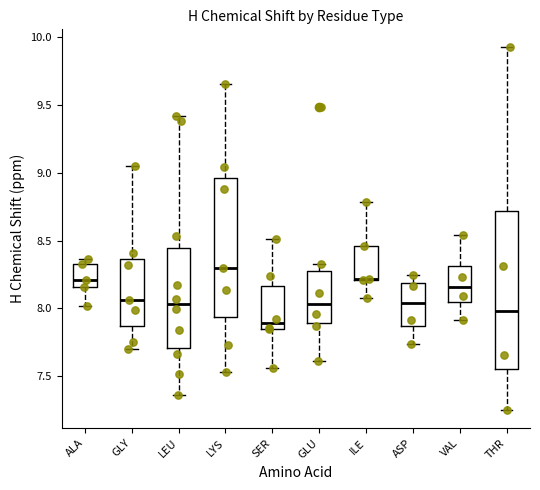

Reading left to right, transcribe this box plot: for each box, give where its median line is, the range the box spans, and where its two whiskers end, as read against the y-axis. The values are not printed on the chart, so give them approximately, as read against the axis.

ALA: median 8.20, box 8.15 to 8.35, whiskers 8.00 to 8.35 (just above the box's upper edge)
GLY: median 8.05, box 7.85 to 8.35, whiskers 7.70 to 9.05
LEU: median 8.05, box 7.70 to 8.45, whiskers 7.35 to 9.40
LYS: median 8.30, box 7.95 to 8.95, whiskers 7.55 to 9.65
SER: median 7.90, box 7.85 to 8.15, whiskers 7.55 to 8.50
GLU: median 8.05, box 7.90 to 8.25, whiskers 7.60 to 8.35
ILE: median 8.20 (drawn on the box's lower edge), box 8.20 to 8.45, whiskers 8.05 to 8.80
ASP: median 8.05, box 7.85 to 8.20, whiskers 7.75 to 8.25
VAL: median 8.15, box 8.05 to 8.30, whiskers 7.90 to 8.55
THR: median 8.00, box 7.55 to 8.70, whiskers 7.25 to 9.95